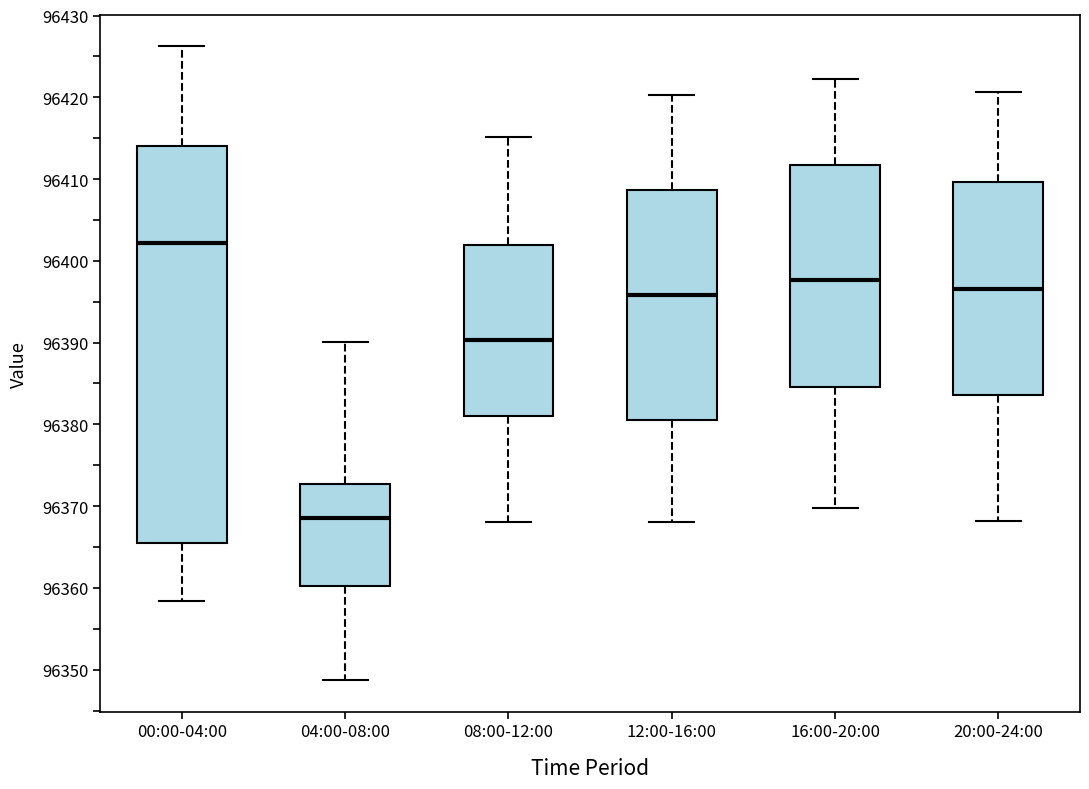

Where does the lower whisker of the box for 08:00-12:00 end on the y-axis? The values are not printed on the chart, so give them approximately, as read against the axis.

96368